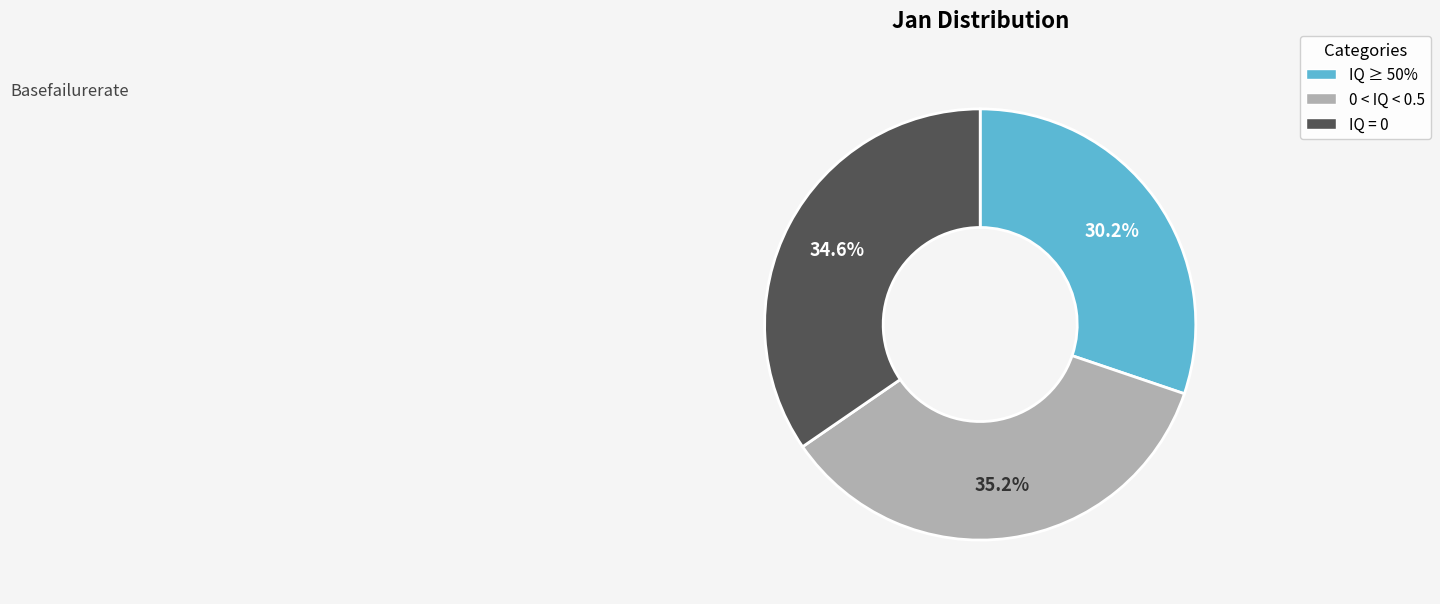

What portion of the pie excludes IQ ≥ 50%?

69.8%